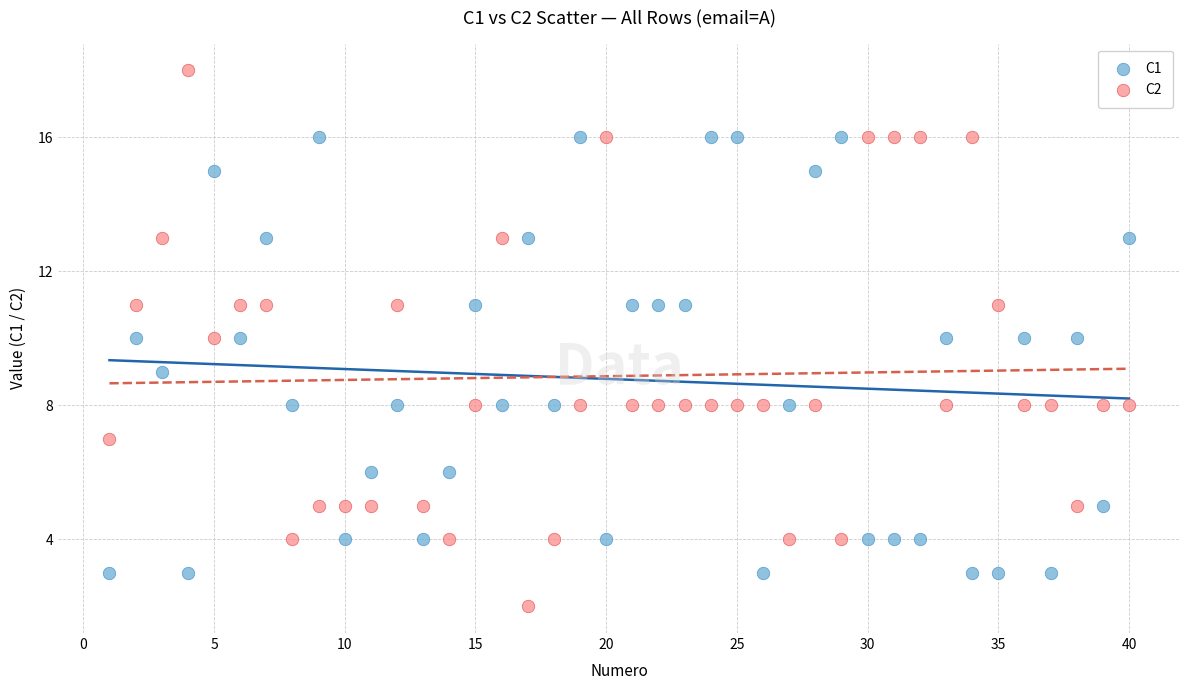

Which series reaches the maximum Y coordinate?

C2